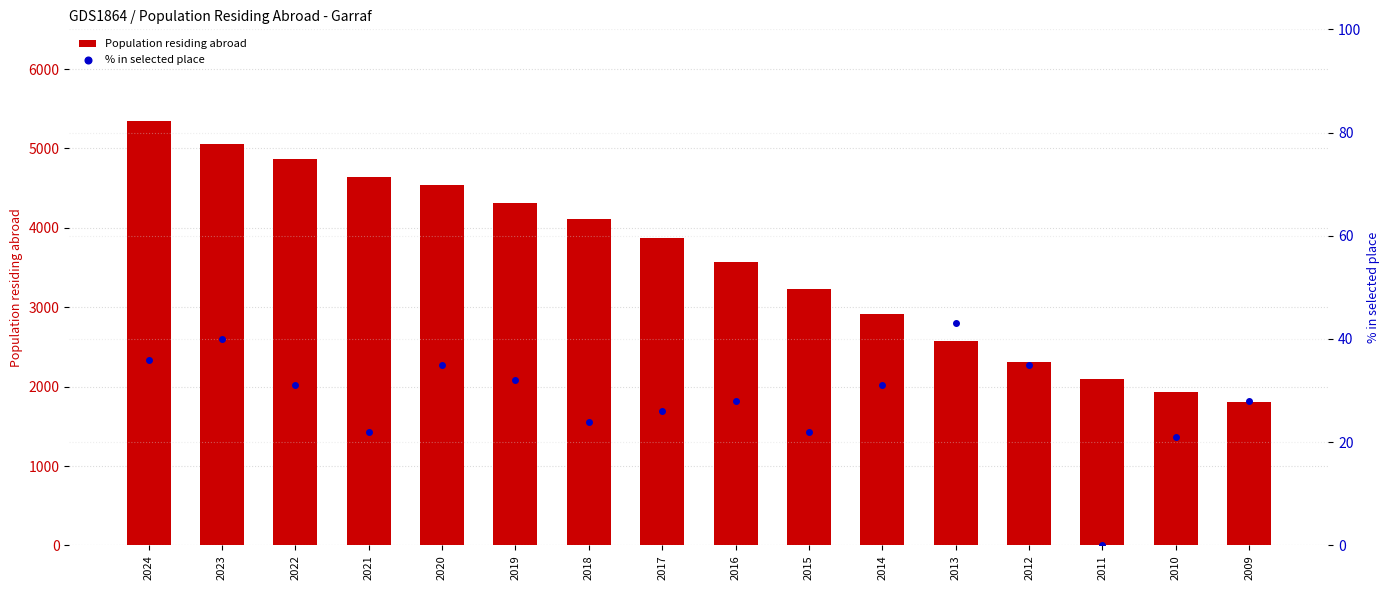

Is the value of % in selected place at 2009 greater than the value of Population residing abroad at 2023?

No